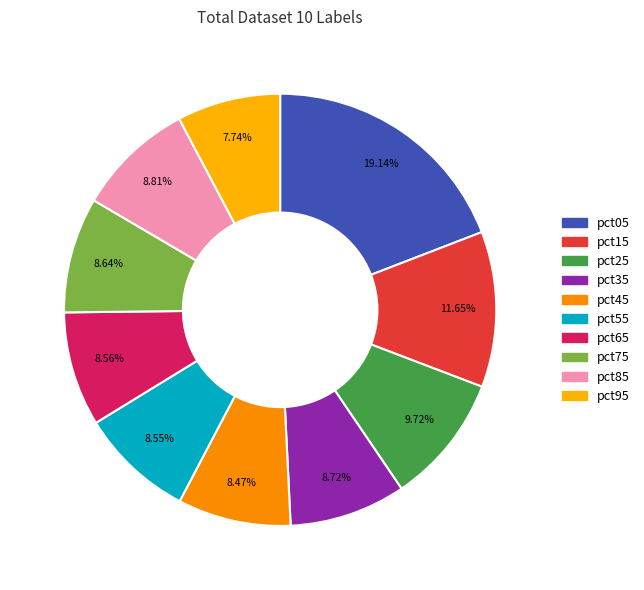

What is the largest slice in the pie chart?

pct05